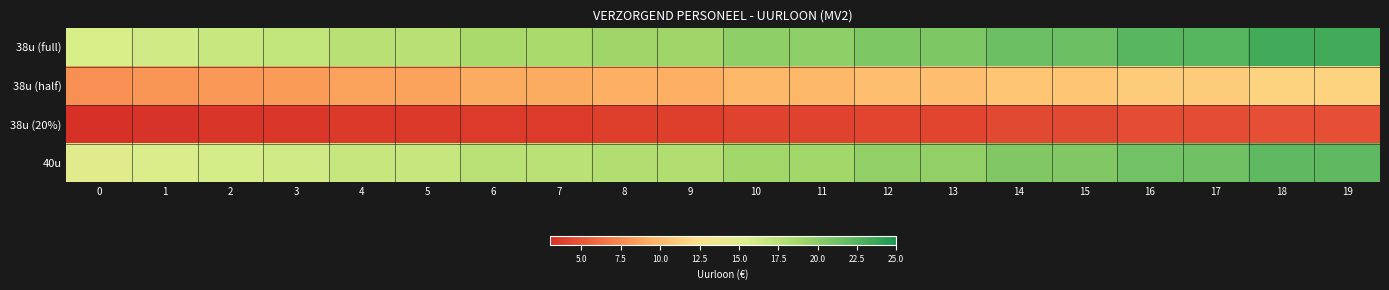

Which label corresponds to the largest value in the chart?

19